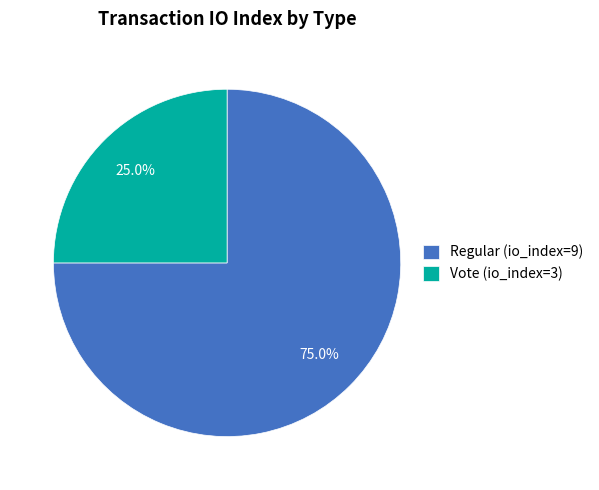

The Regular (io_index=9) slice represents 75% of the pie. True or false?

True